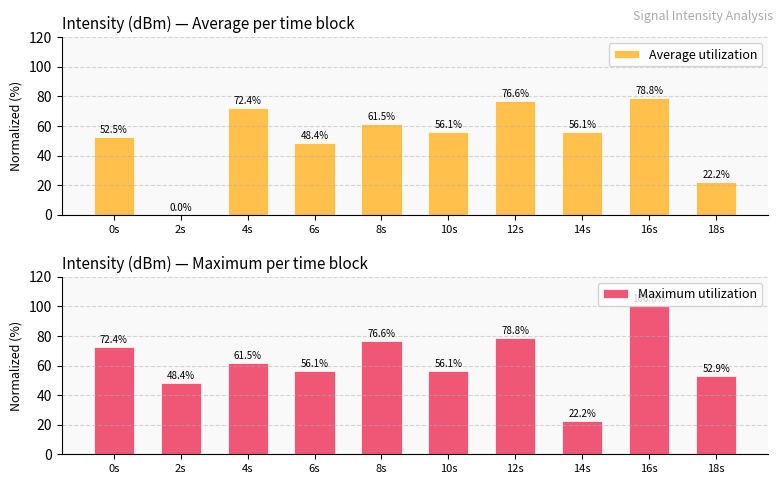

What is the difference between the highest and lowest values at 14s?

33.9